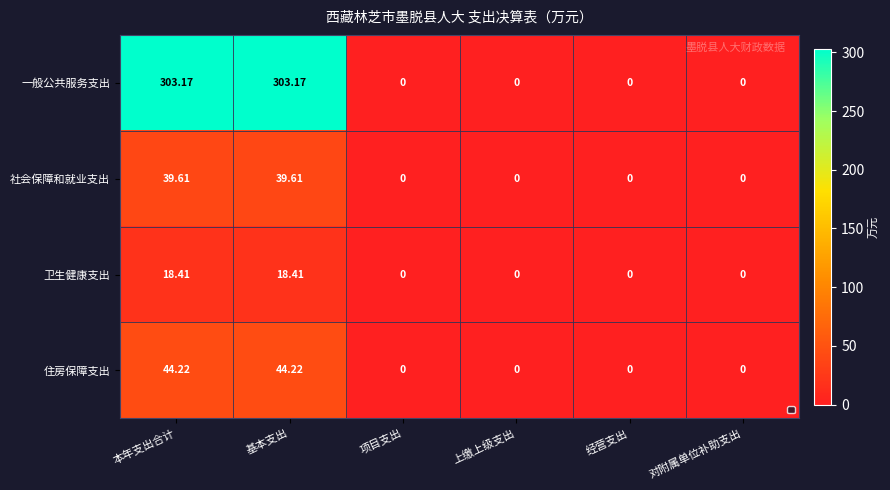

Which series changed the most between 基本支出 and 对附属单位补助支出?

一般公共服务支出